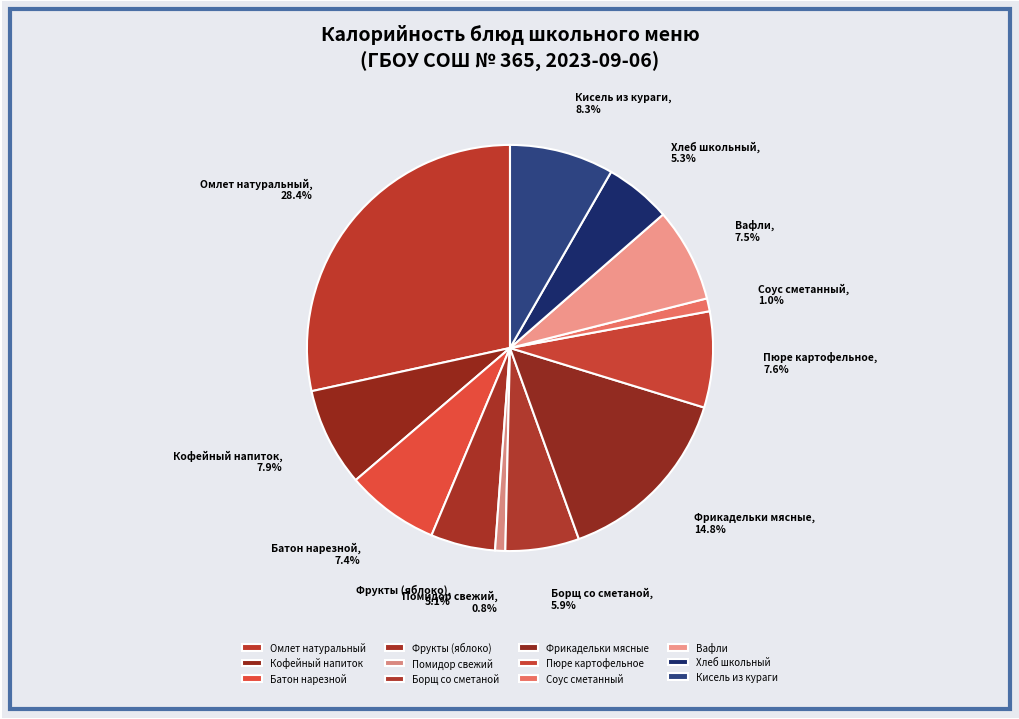

Approximately how many times larger is the value at Фрукты (яблоко) compared to Хлеб школьный?

1.0